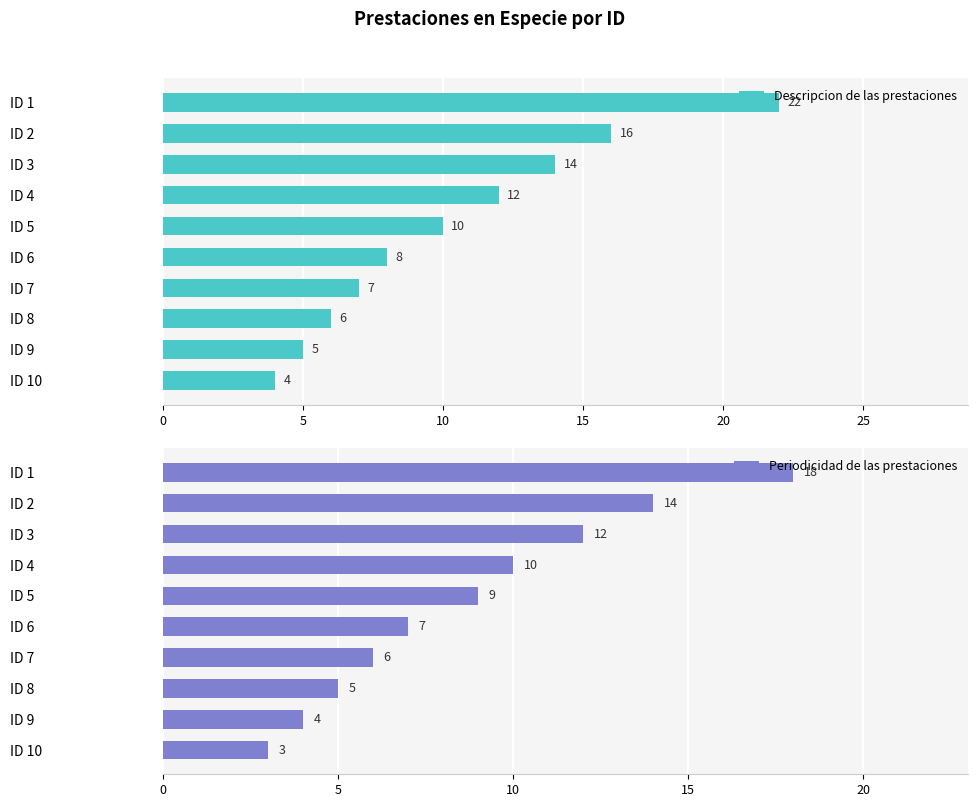

What is the sum of the Descripcion de las prestaciones values at ID 2 and ID 6?

24